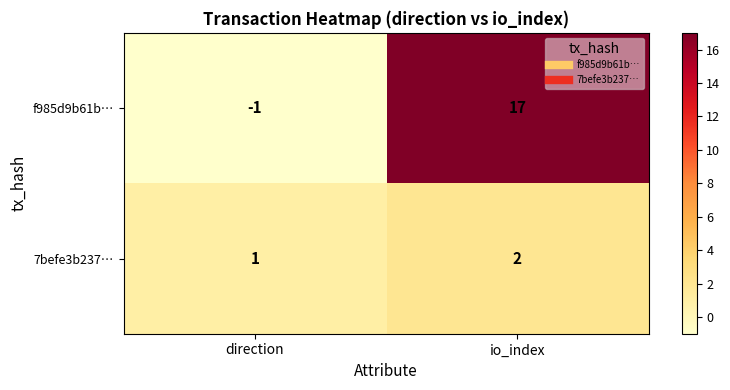

Reading right to left, extract all data points from this chart.

f985d9b61b…: 17	-1
7befe3b237…: 2	1